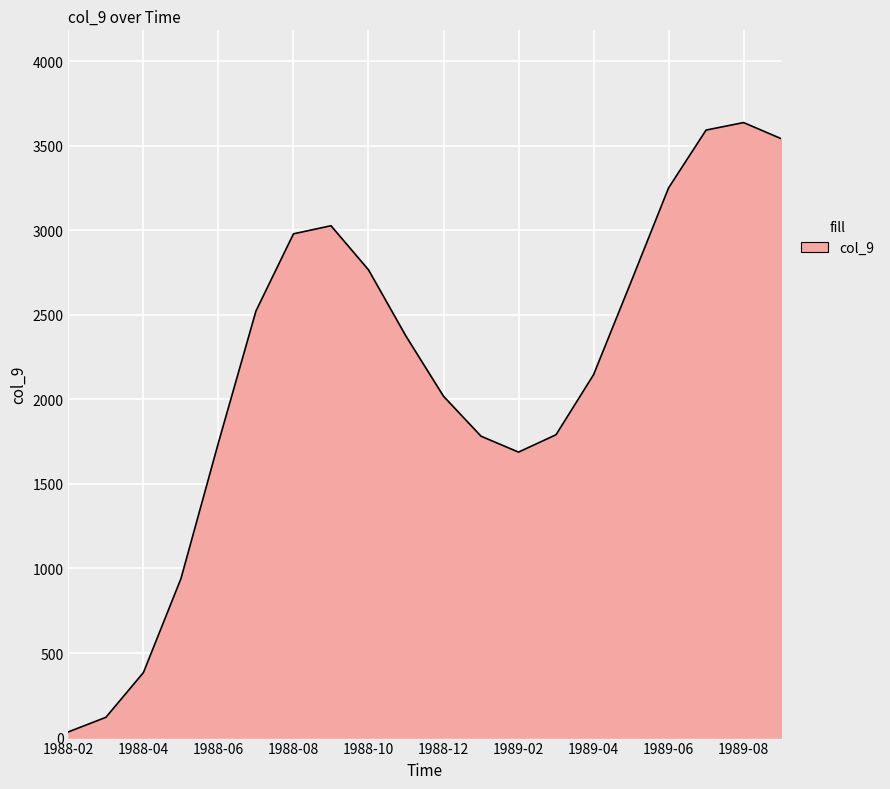

What is the greatest value displayed?

3636.6